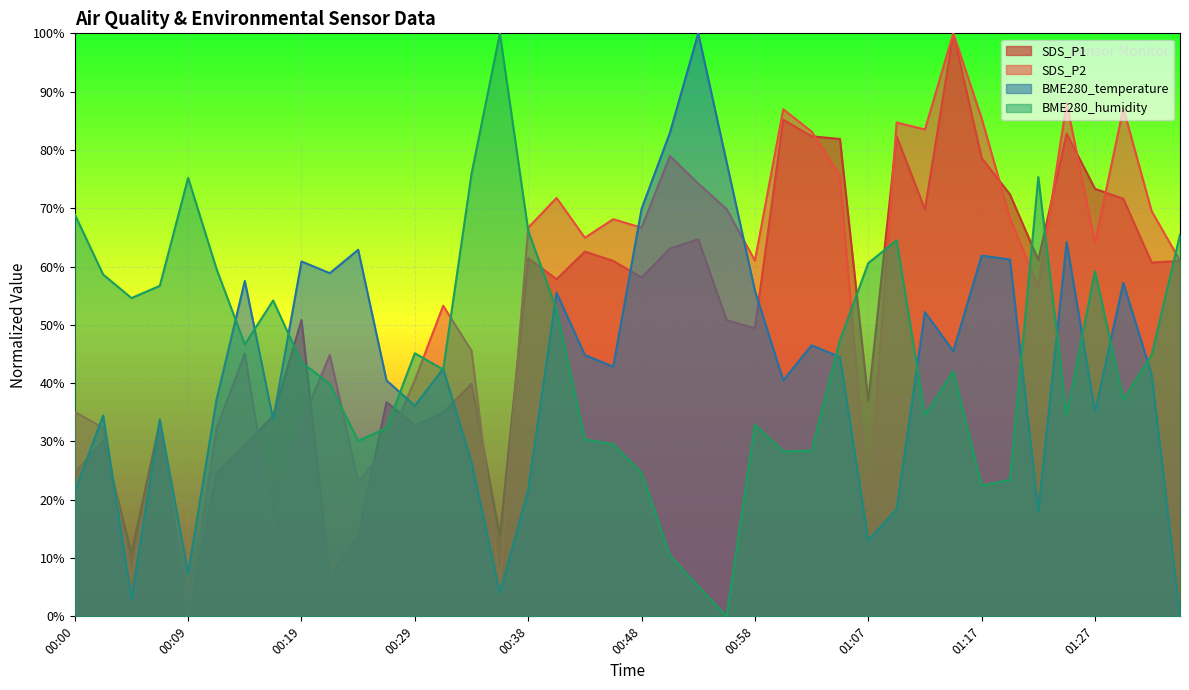

Which label corresponds to the smallest value in the chart?

00:09